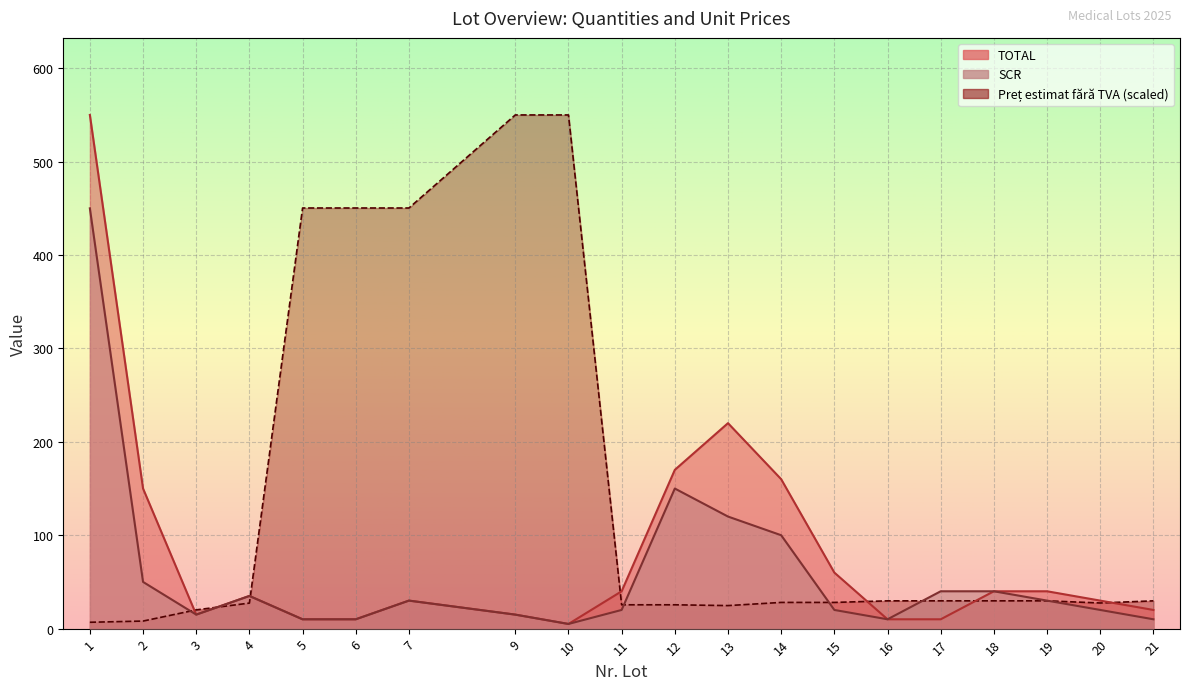

What is the difference between the SCR values at 16 and 15?

10.0